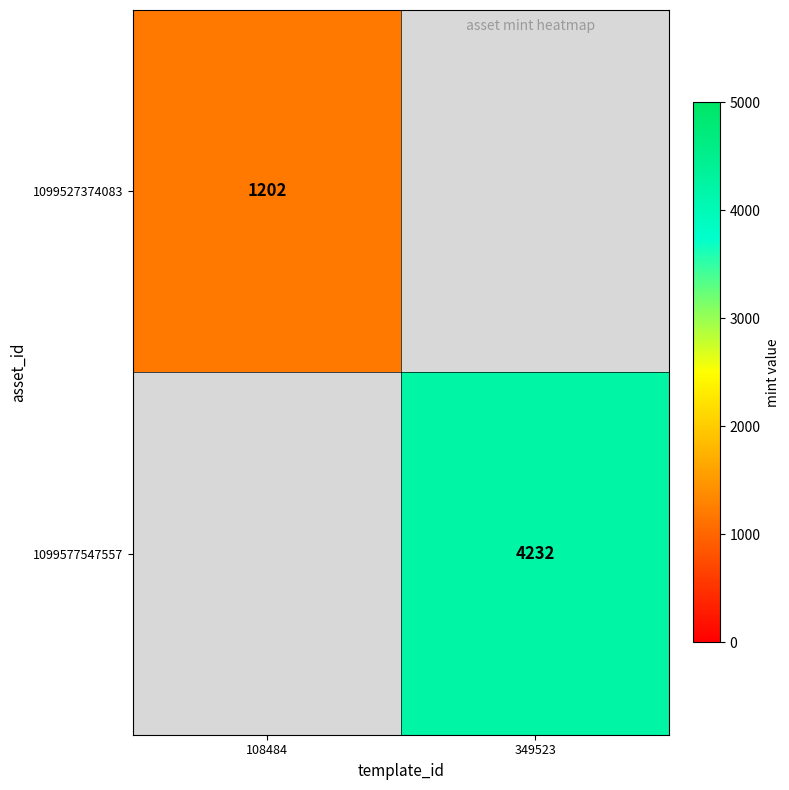

The value of 1099527374083 at 108484 is 1202. True or false?

True